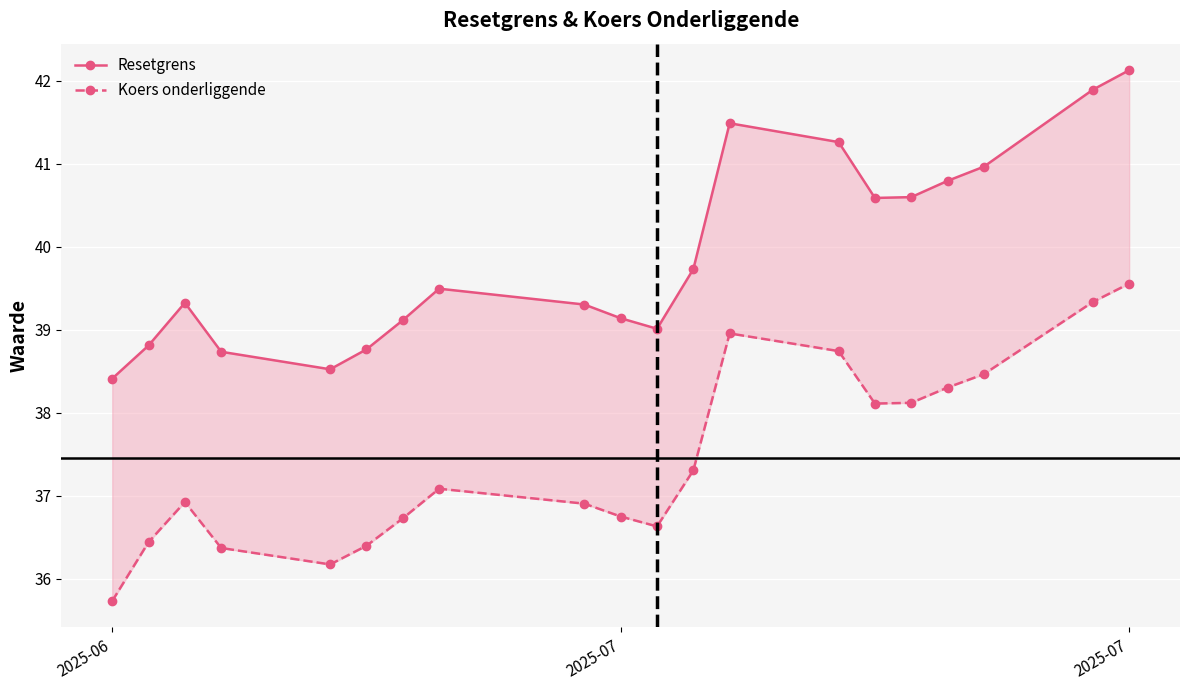

The value of Resetgrens at 18 is 41.9. True or false?

True